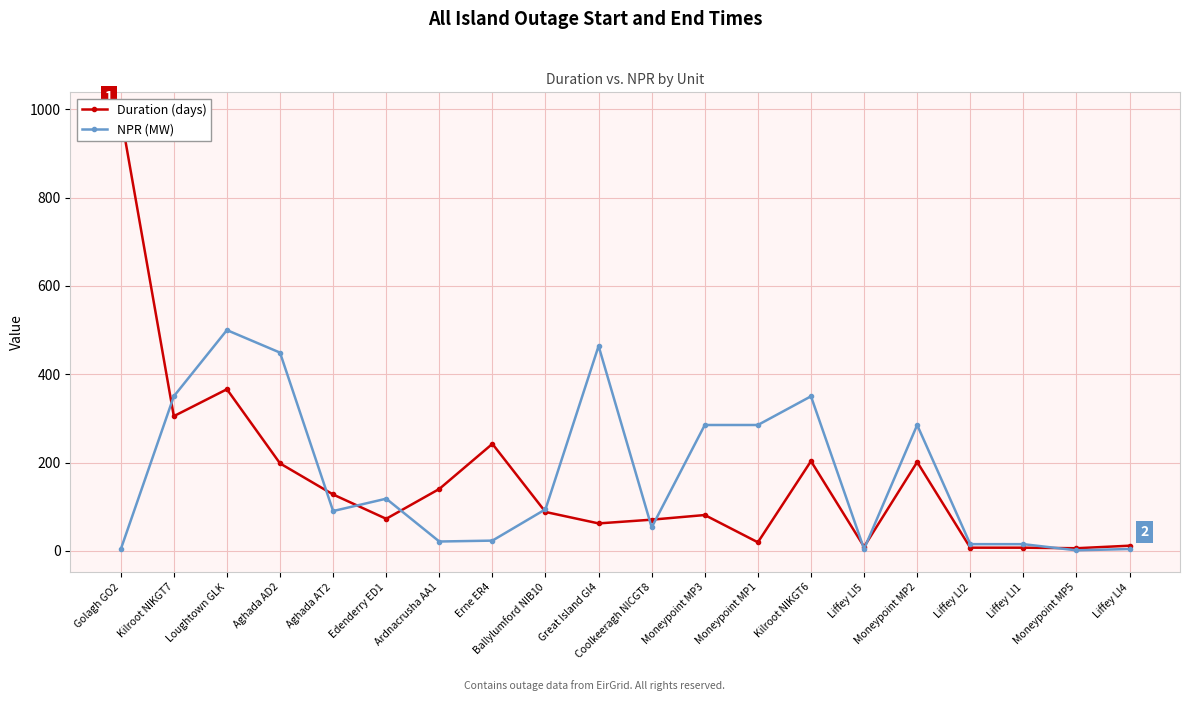

Which category has the highest value in the Duration (days) series?

Golagh GO2